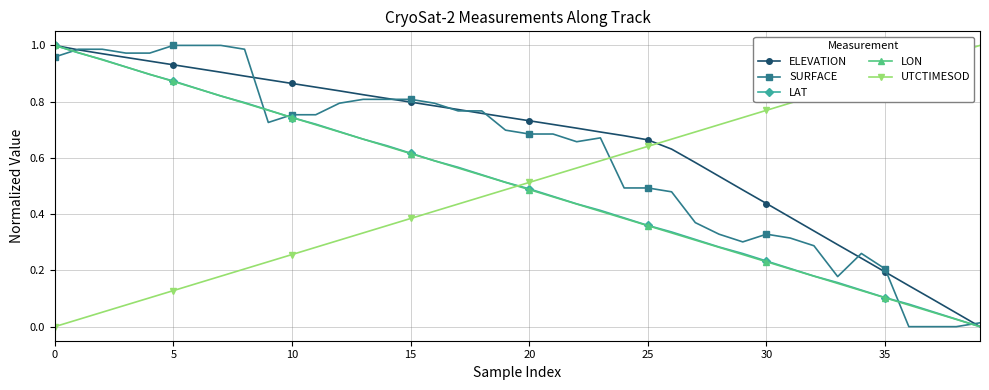

Which series has the largest total across all categories?

ELEVATION